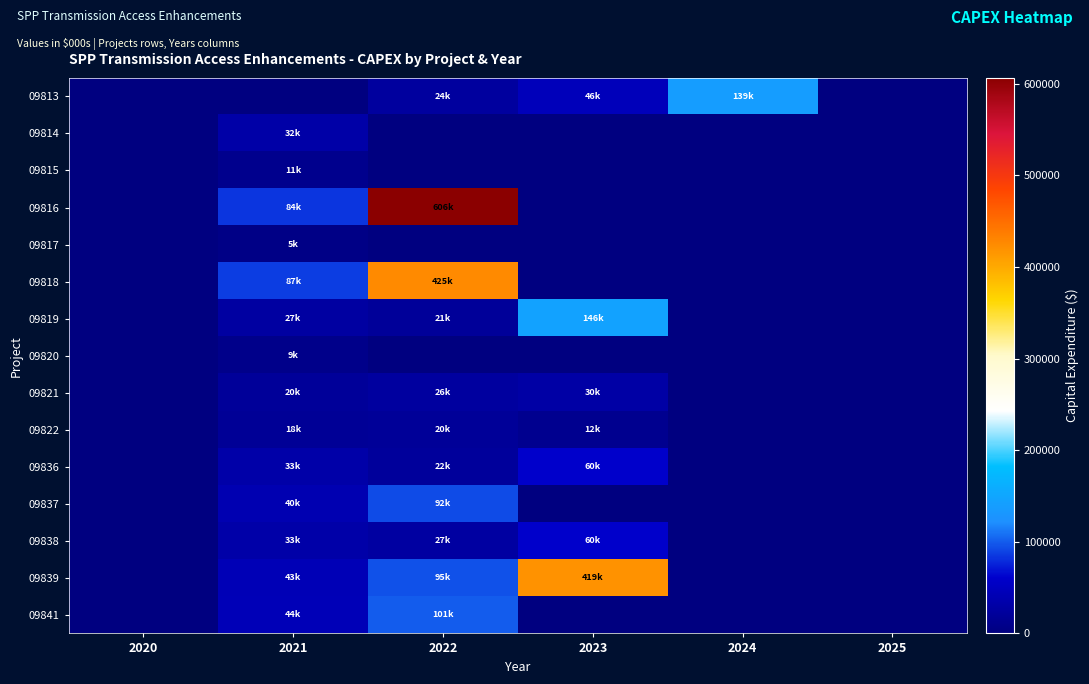

What is the difference between the highest and lowest values at 2023?

419012.4